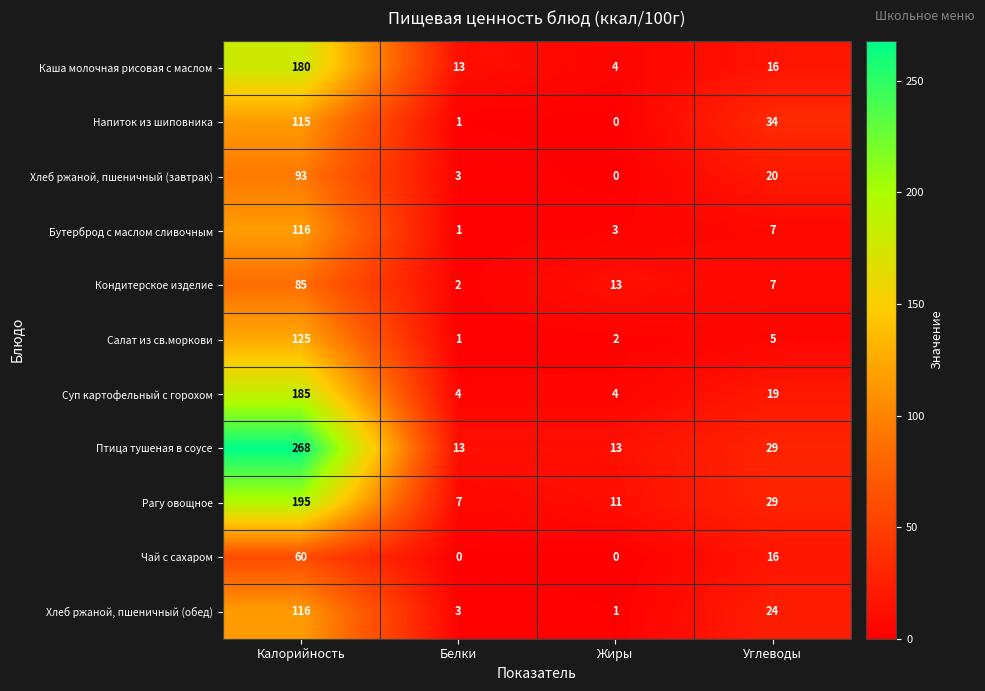

Which series has the widest spread of values?

Птица тушеная в соусе